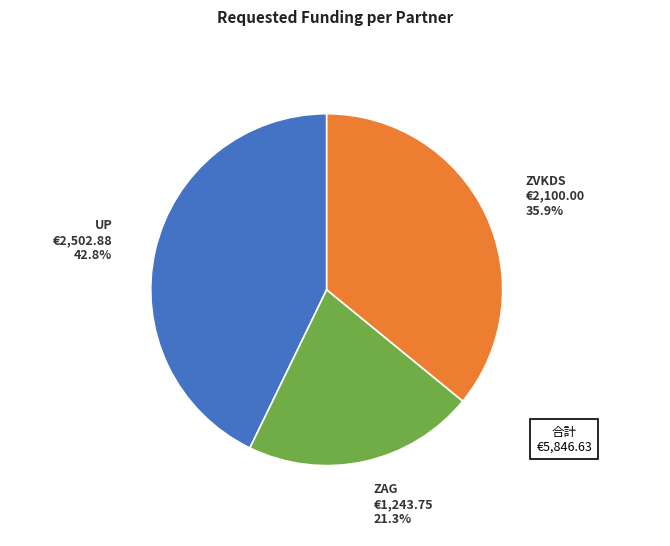

Does any single category account for the majority?

No